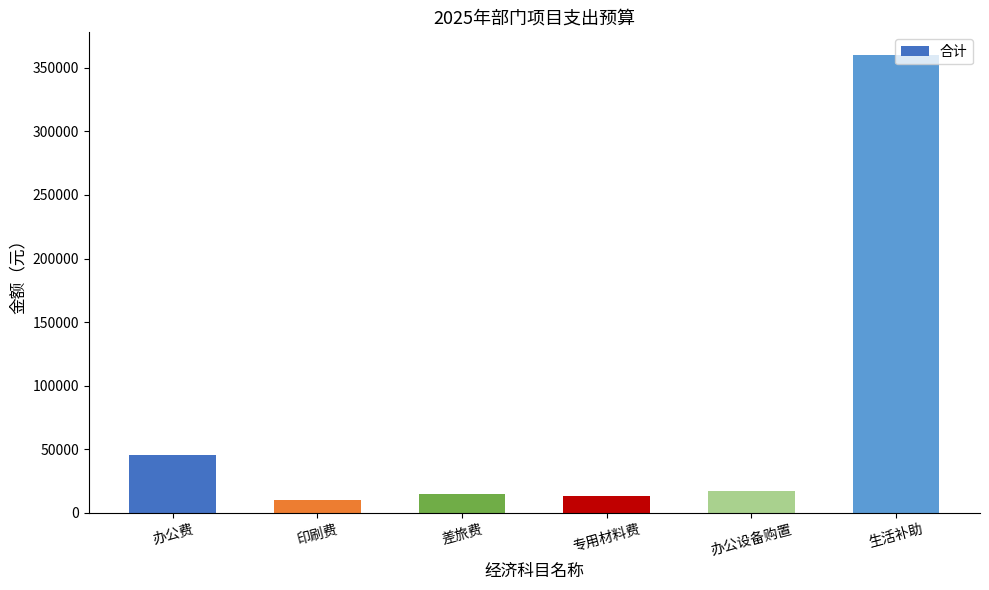

What is the value of the 5th bar from the left?

17000